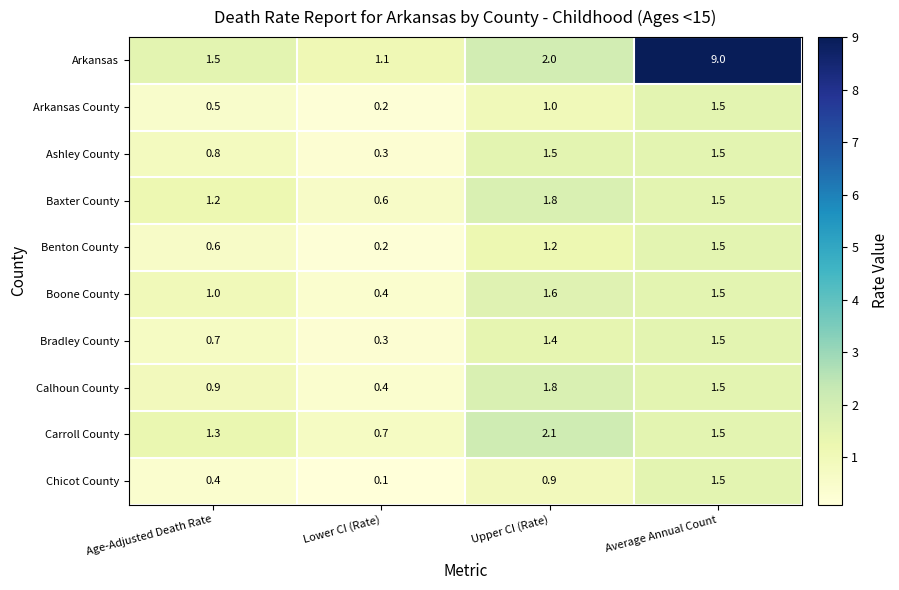

List the labels in order of Arkansas County value, largest first.

Average Annual Count, Upper CI (Rate), Age-Adjusted Death Rate, Lower CI (Rate)